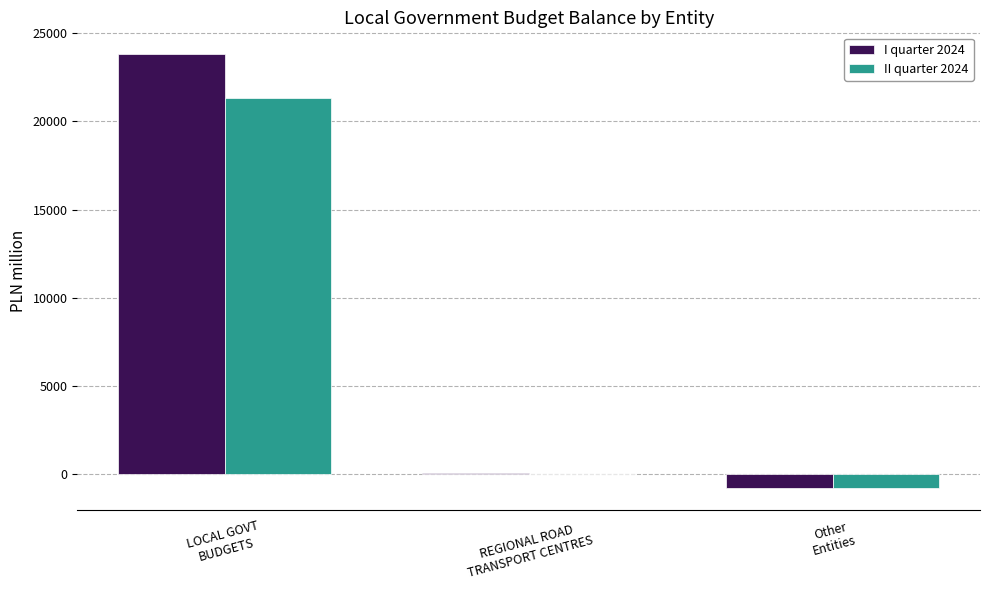

Reading left to right, transcribe all the data shown in this chart.

I quarter 2024: LOCAL GOVT
BUDGETS=23817	REGIONAL ROAD
TRANSPORT CENTRES=80	Other
Entities=-775
II quarter 2024: LOCAL GOVT
BUDGETS=21309	REGIONAL ROAD
TRANSPORT CENTRES=-4	Other
Entities=-791